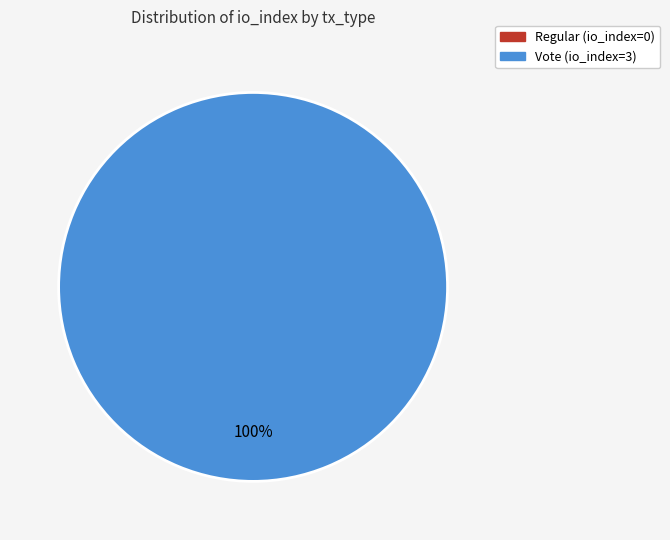

To the nearest percent, what is the difference between the Regular (io_index=0) and Vote (io_index=3) slice percentages?

100%